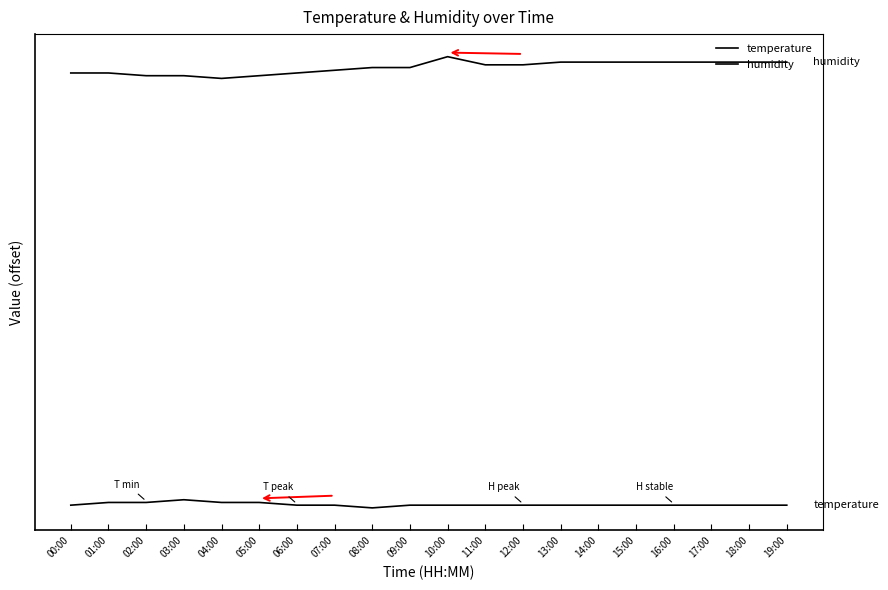

Is this an area chart (filled region under the line)?

No